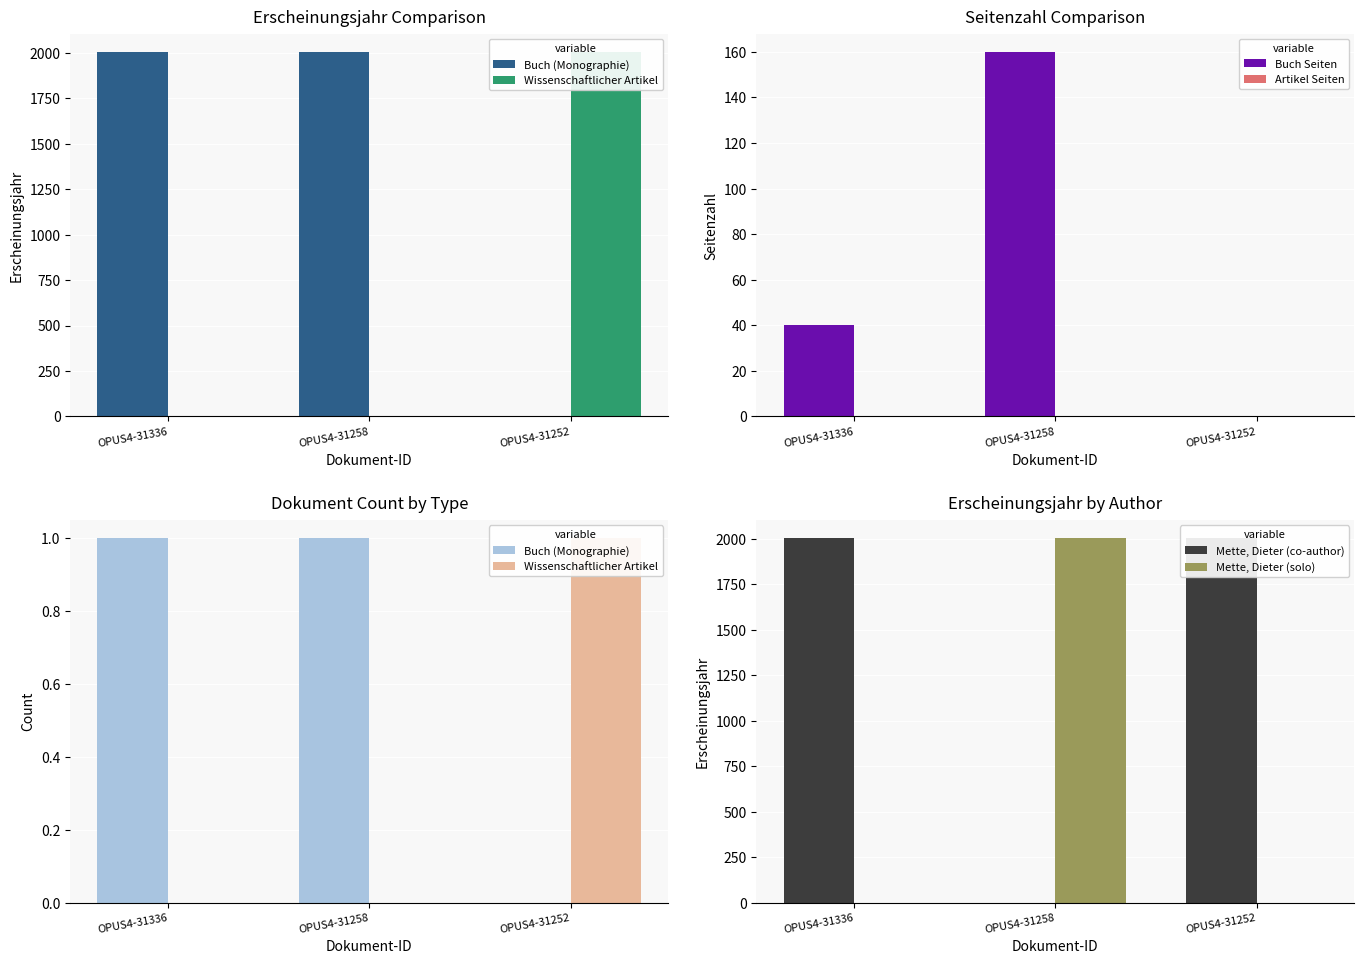

The value of Mette, Dieter (solo) at OPUS4-31336 is 681. True or false?

False